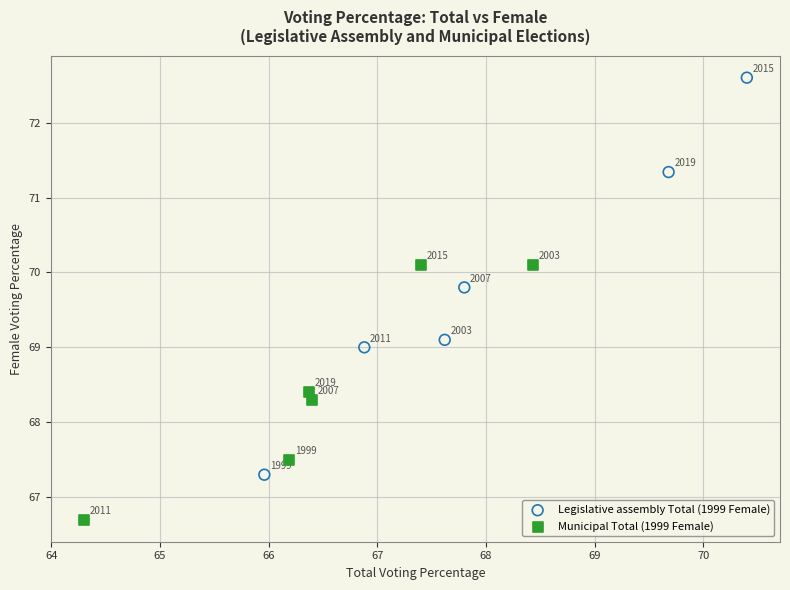

Which series reaches the maximum Y coordinate?

Legislative assembly Total (1999 Female)